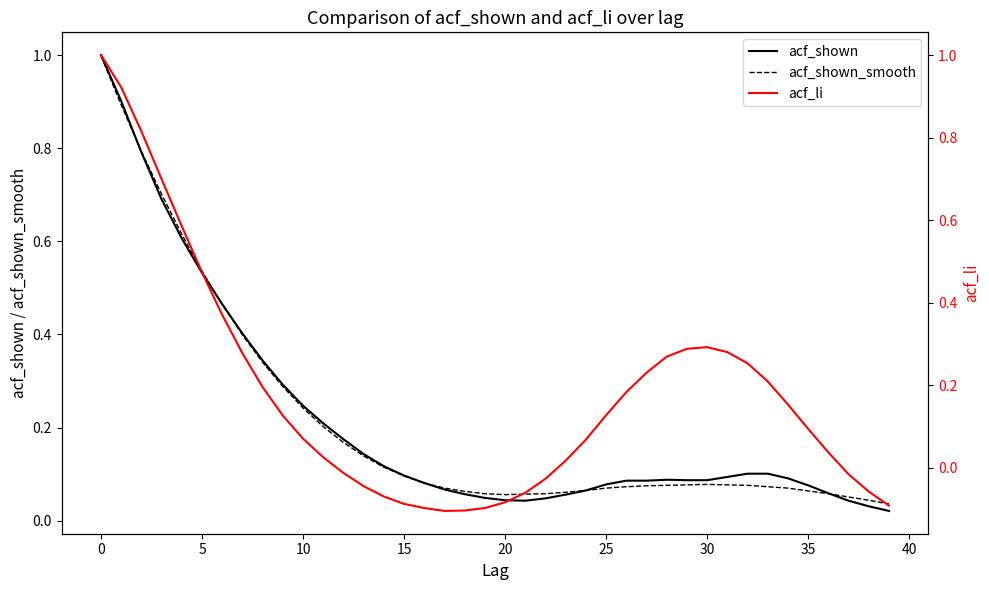

What is the minimum value for acf_li?

-0.1